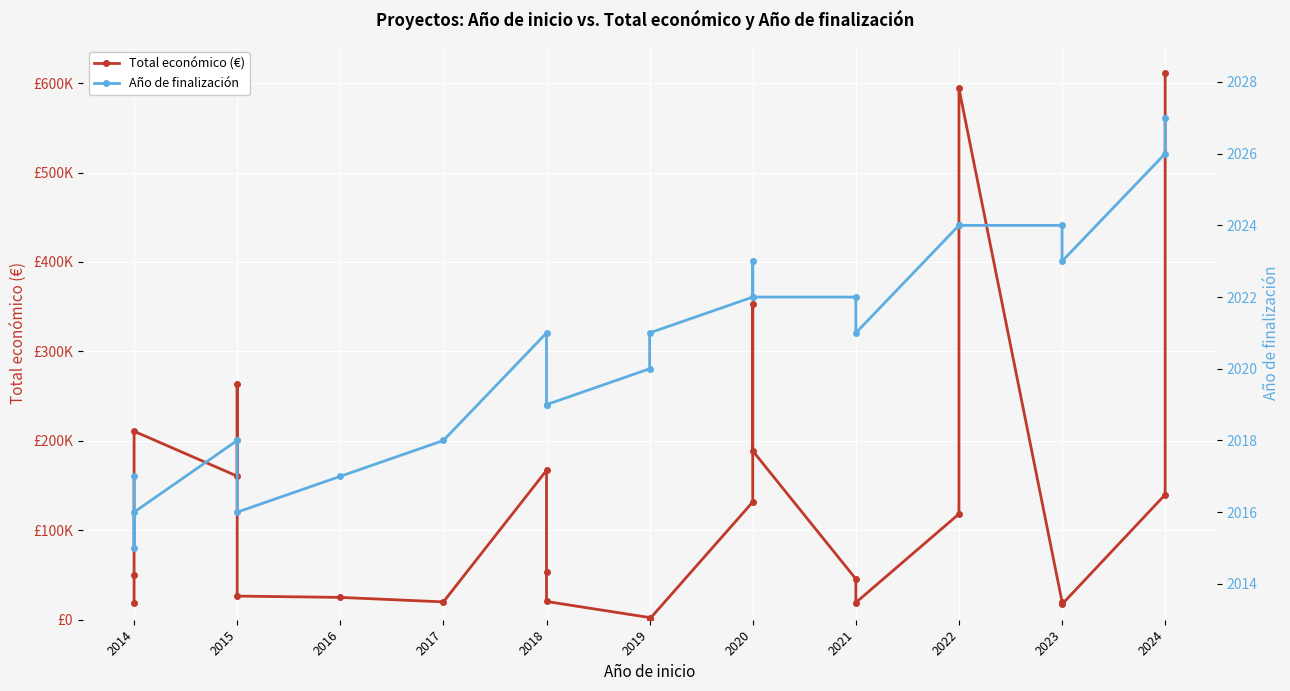

What are all the series names shown in the legend?

Total económico (€), Año de finalización